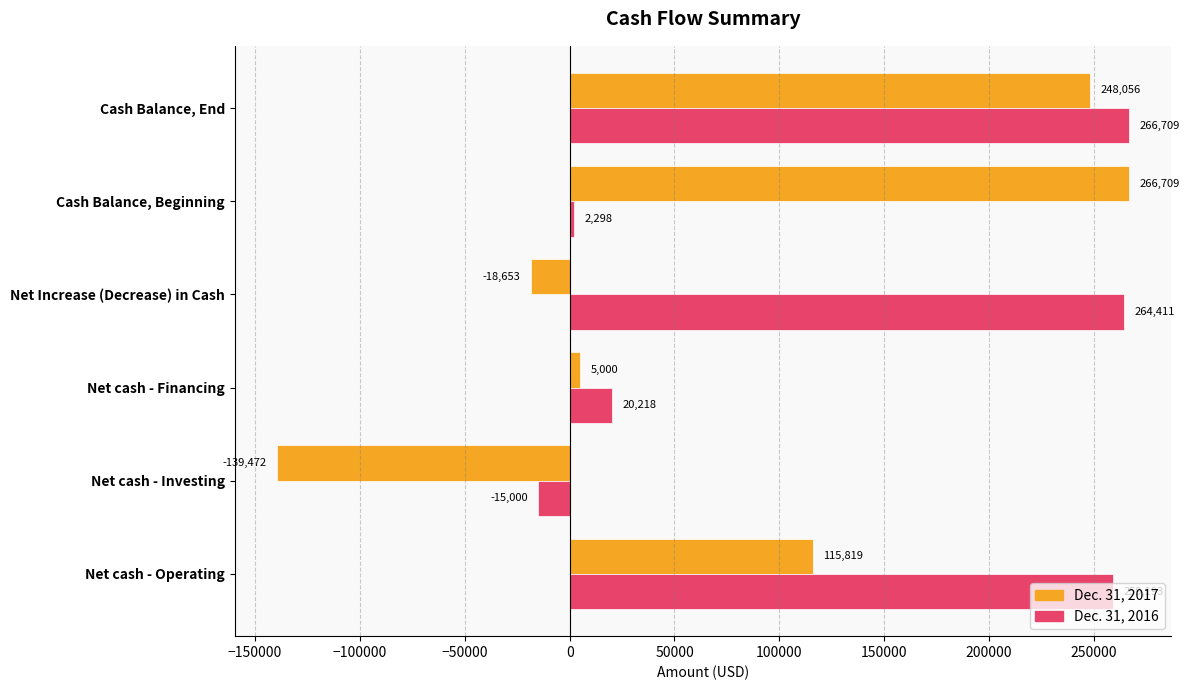

How many data points in Dec. 31, 2017 are less than 115819?

3